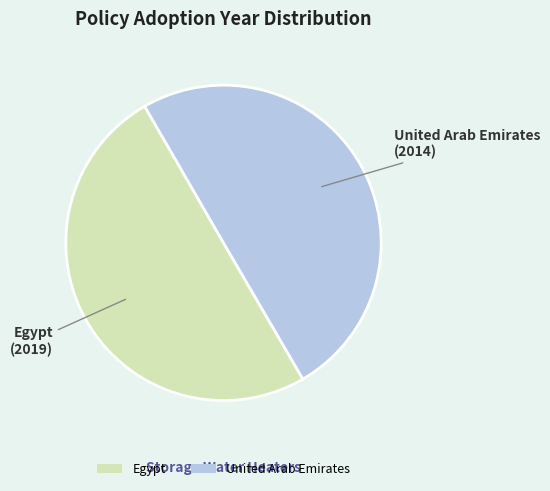

Do Egypt and United Arab Emirates together represent more than half of the pie?

Yes